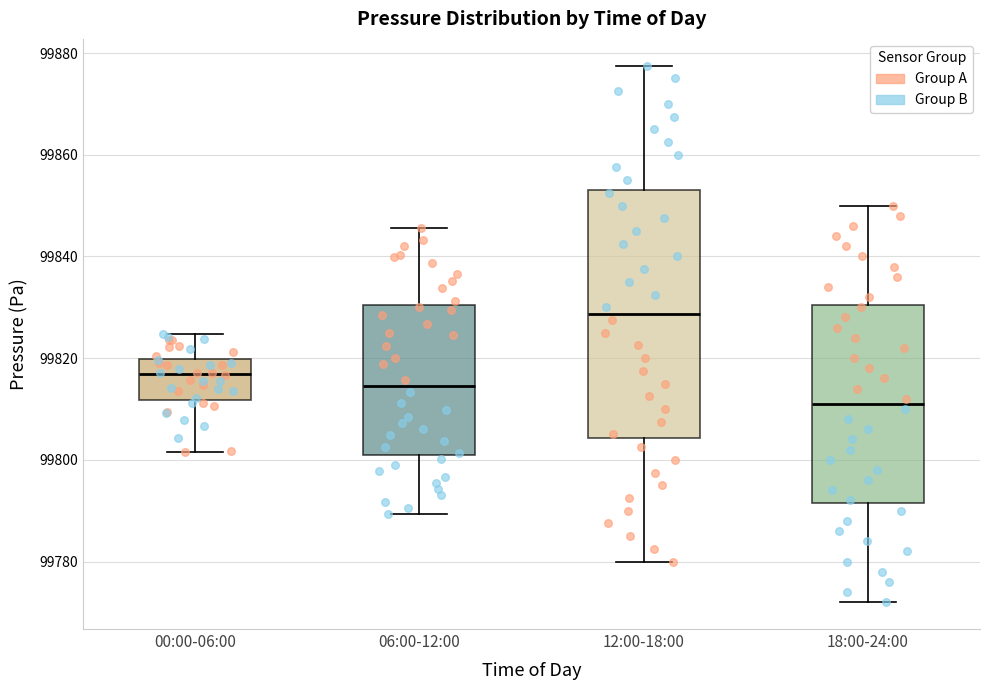

Comparing the boxes themselves (not the whiskers), which one is the tallest?

12:00-18:00